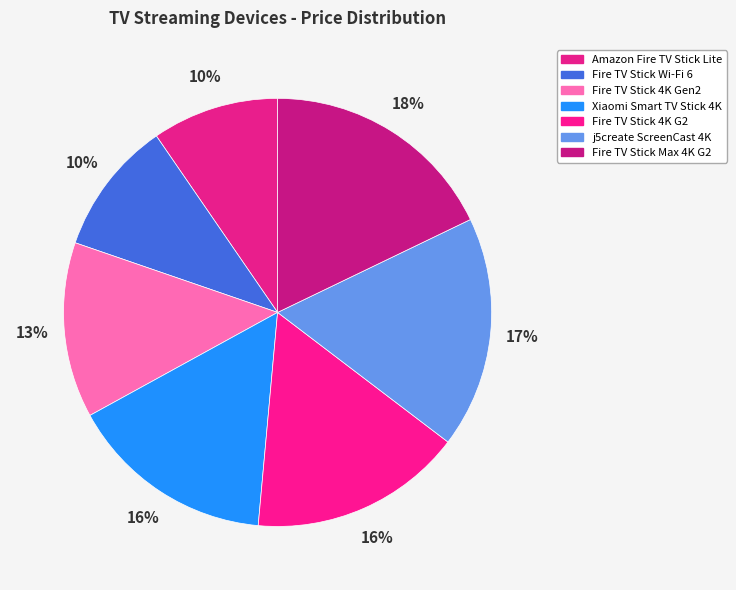

The Fire TV Stick Max 4K G2 slice represents 18% of the pie. True or false?

True